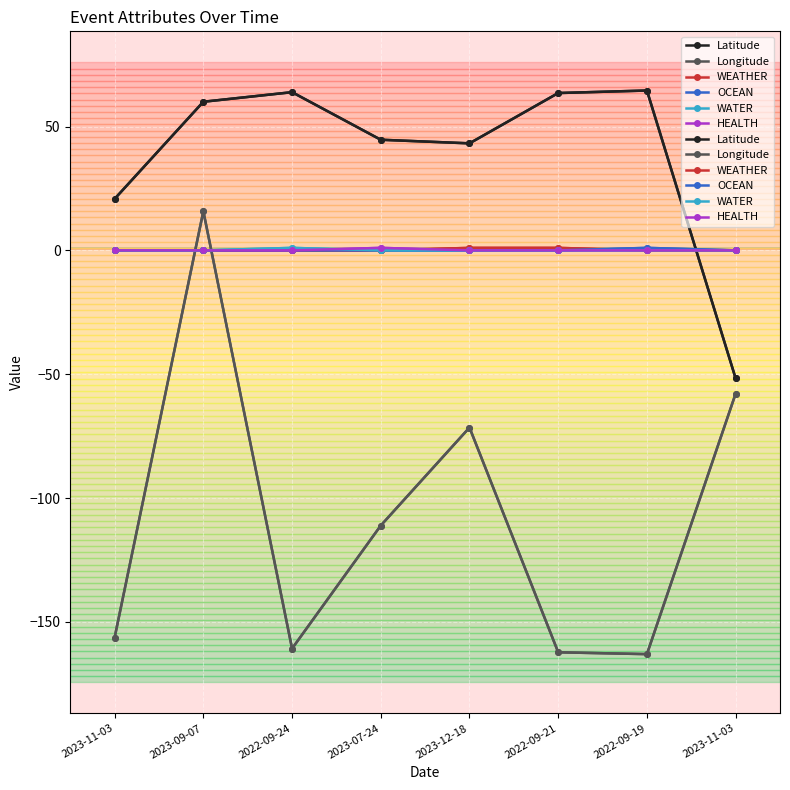

Reading left to right, what are all the values shown in this chart?

Latitude: 20.8	60.0	63.9	44.7	43.2	63.5	64.5	-51.7
Longitude: -156.3	15.8	-160.8	-111.1	-71.5	-162.3	-163.0	-57.9
WEATHER: 0.0	0.0	0.0	0.0	1.0	1.0	0.0	0.0
OCEAN: 0.0	0.0	0.0	0.0	0.0	0.0	1.0	0.0
WATER: 0.0	0.0	1.0	0.0	0.0	0.0	0.0	0.0
HEALTH: 0.0	0.0	0.0	1.0	0.0	0.0	0.0	0.0